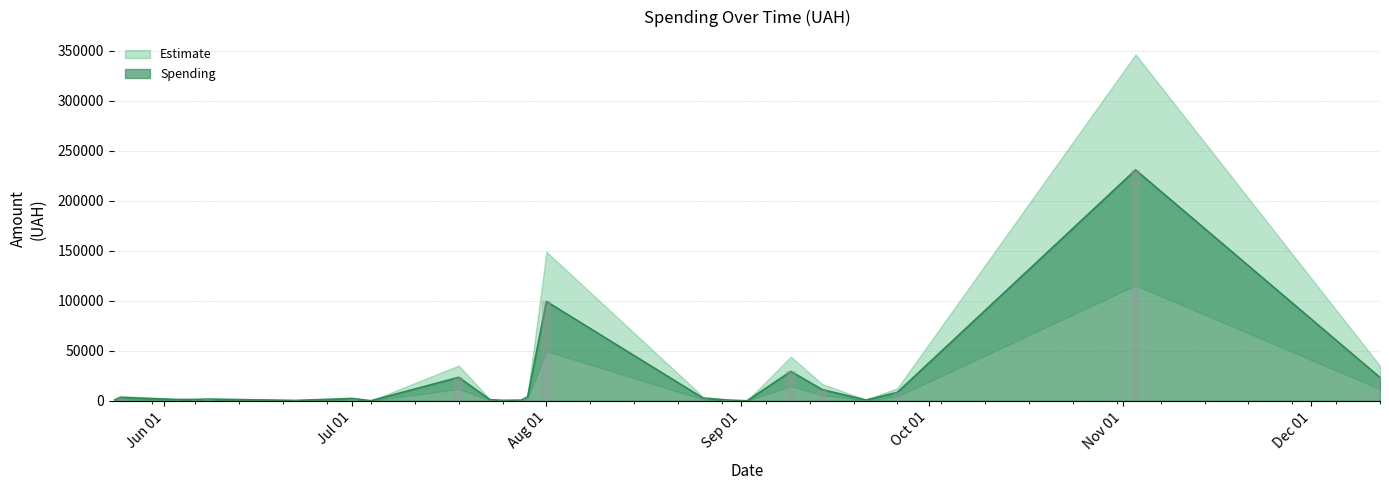

Rank the categories by value from lowest to highest.

16, 11, 8, 28, 35, 7, 10, 13, 20, 9, 32, 30, 24, 38, 31, 23, 17, 39, 26, 6, 18, 25, 34, 29, 36, 19, 33, 37, 5, 1, 22, 12, 4, 14, 0, 2, 27, 15, 21, 3